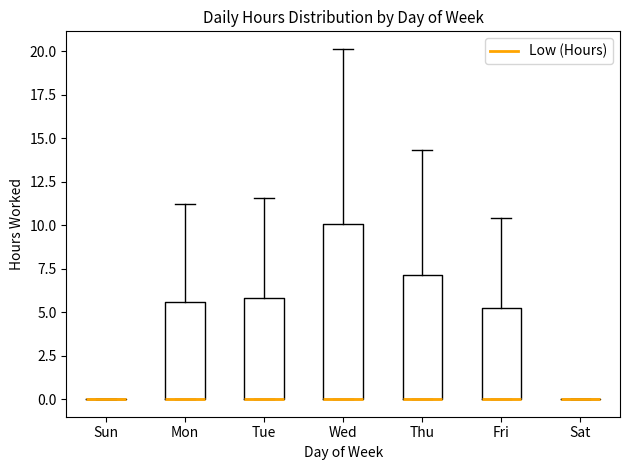

Reading left to right, read every box against the y-axis: the position of its median line, the range the box covers, and the ends of its whiskers. The values are not printed on the chart, so give them approximately, as read against the axis.

Sun: box collapsed to a line at 0.0, whiskers 0.0 to 0.0
Mon: median 0.0 (drawn on the box's lower edge), box 0.0 to 5.5, whiskers 0.0 to 11.0
Tue: median 0.0 (drawn on the box's lower edge), box 0.0 to 6.0, whiskers 0.0 to 11.5
Wed: median 0.0 (drawn on the box's lower edge), box 0.0 to 10.0, whiskers 0.0 to 20.0
Thu: median 0.0 (drawn on the box's lower edge), box 0.0 to 7.0, whiskers 0.0 to 14.5
Fri: median 0.0 (drawn on the box's lower edge), box 0.0 to 5.0, whiskers 0.0 to 10.5
Sat: box collapsed to a line at 0.0, whiskers 0.0 to 0.0